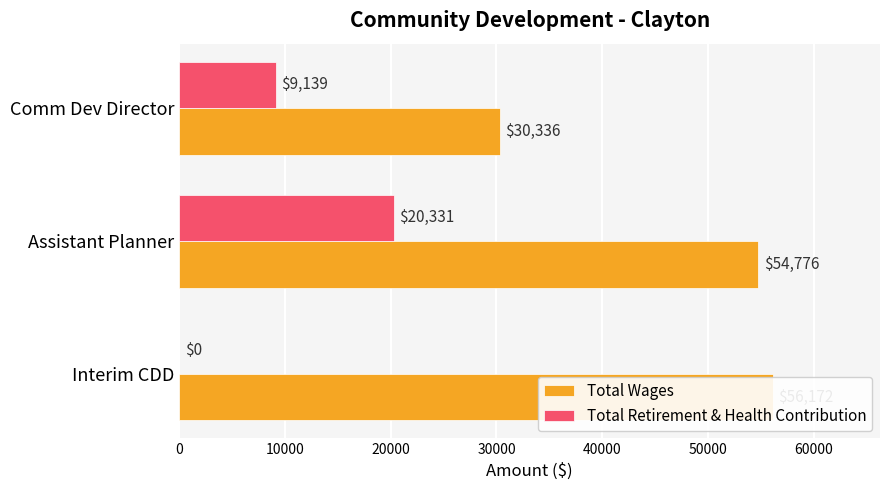

Does the chart contain any negative values?

No